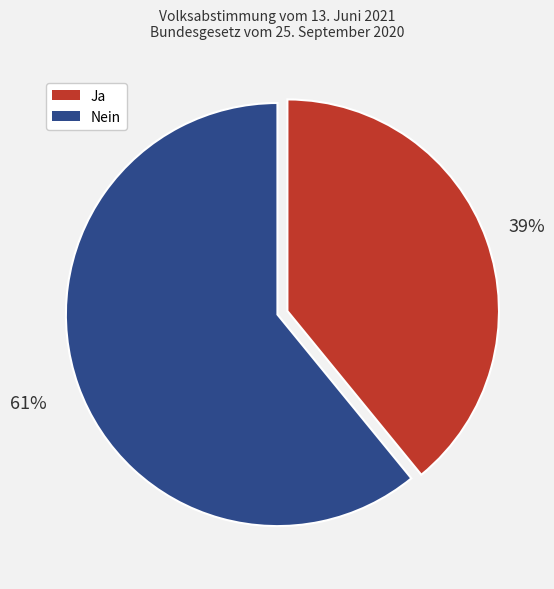

The Nein slice represents 67% of the pie. True or false?

False